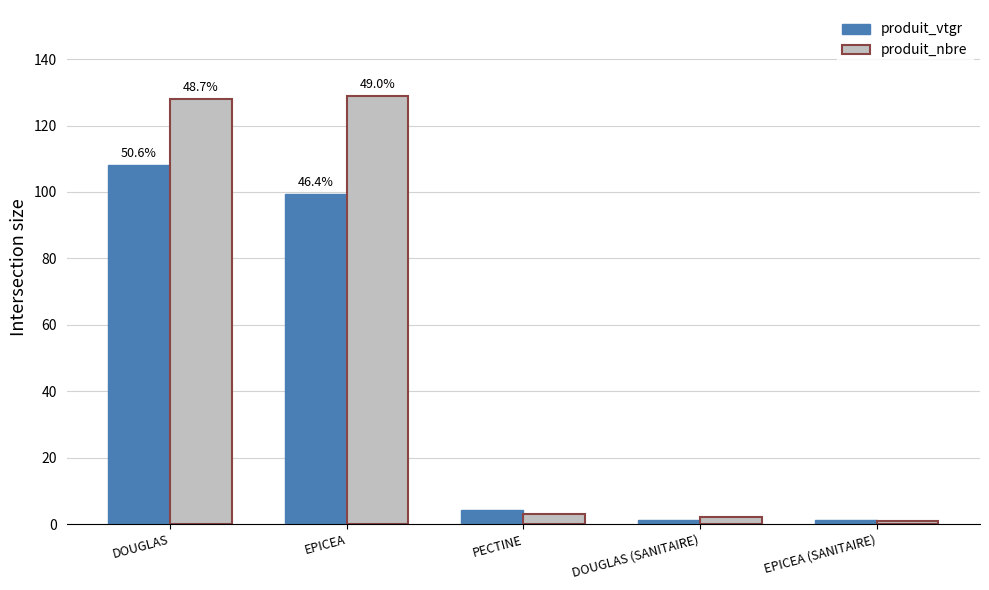

What is the maximum value for produit_vtgr?

108.2